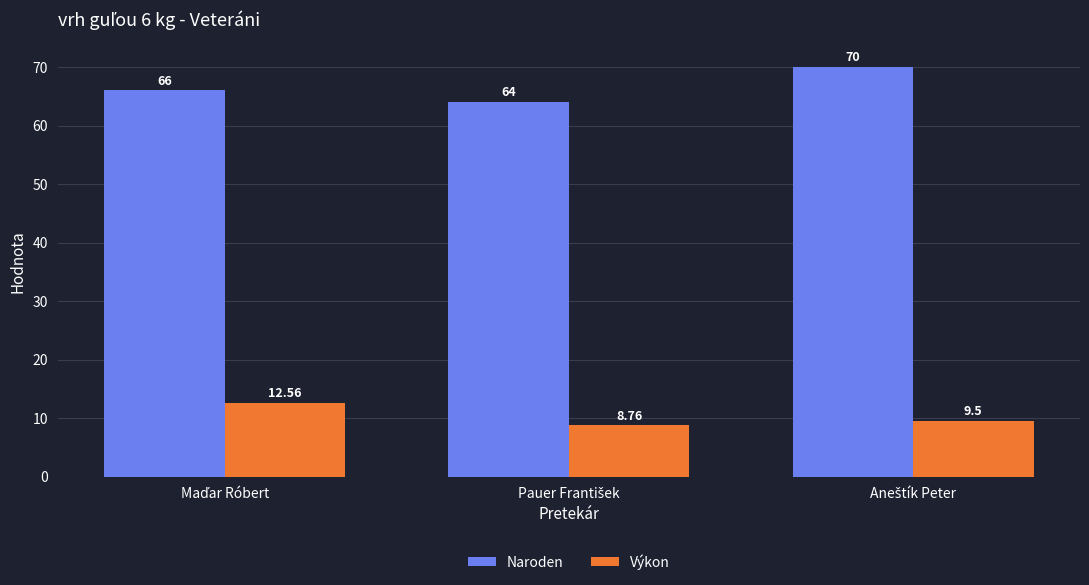

How many distinct data groups are displayed?

2